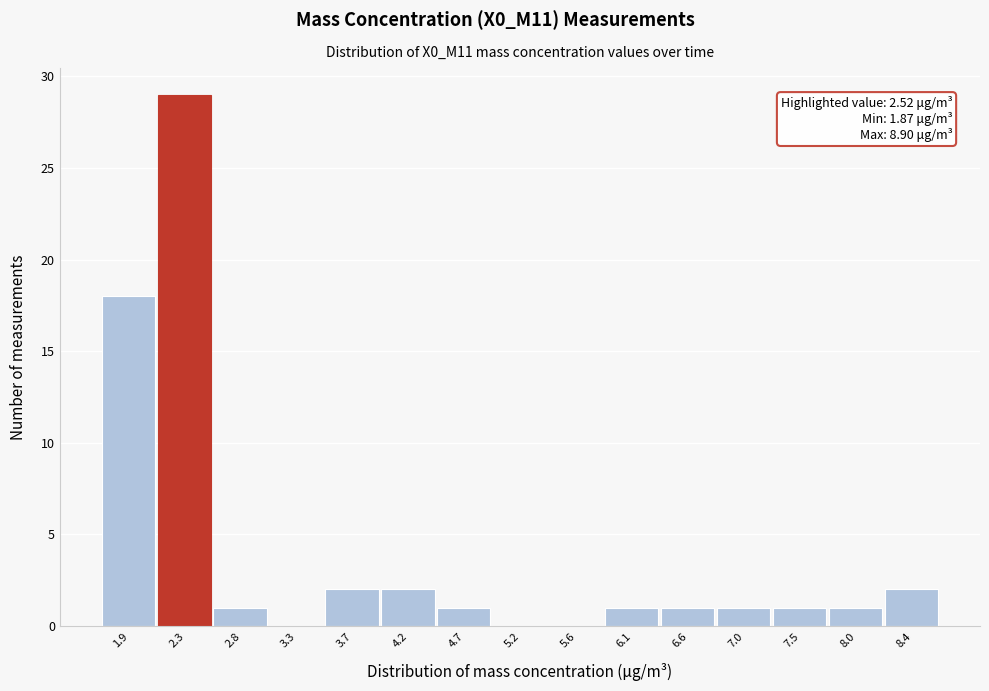

Reading left to right, list all the values displayed in this chart.

1.9=18	2.3=29	2.8=1	3.3=0	3.7=2	4.2=2	4.7=1	5.2=0	5.6=0	6.1=1	6.6=1	7.0=1	7.5=1	8.0=1	8.4=2